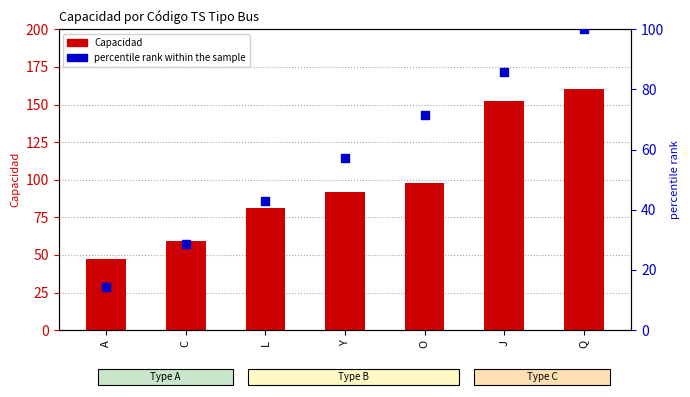

Which series reaches the minimum Y coordinate?

percentile rank within the sample